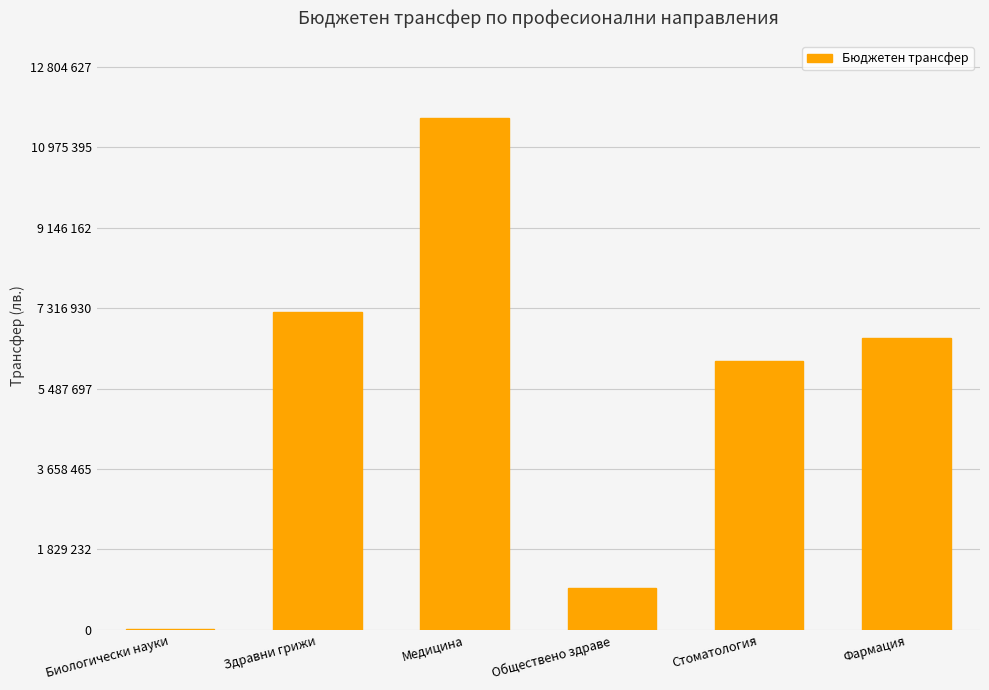

What is the label of the 2nd bar from the left?

Здравни грижи